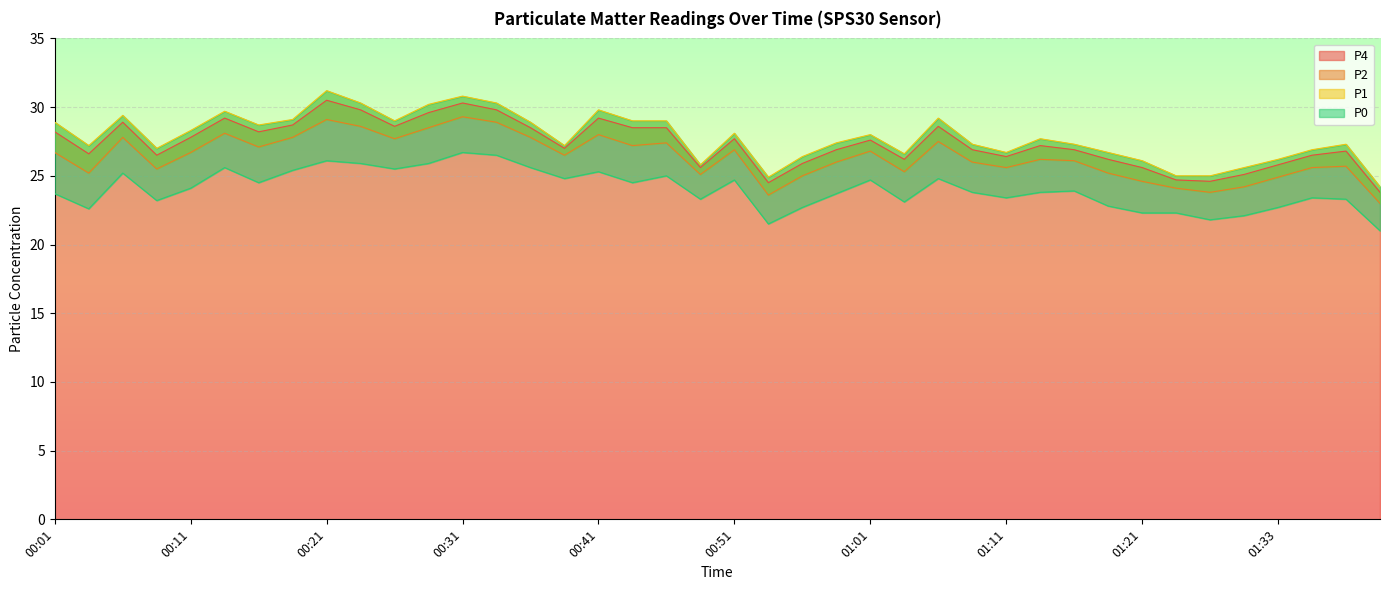

List the labels in order of P1 value, smallest first.

01:41, 00:53, 01:25, 01:28, 01:31, 00:48, 01:21, 01:33, 00:56, 01:03, 01:11, 01:19, 01:36, 00:08, 00:03, 00:38, 01:09, 01:16, 01:39, 00:58, 01:14, 01:01, 00:51, 00:11, 00:16, 00:01, 00:36, 00:26, 00:43, 00:46, 00:18, 01:06, 00:06, 00:13, 00:41, 00:28, 00:23, 00:33, 00:31, 00:21